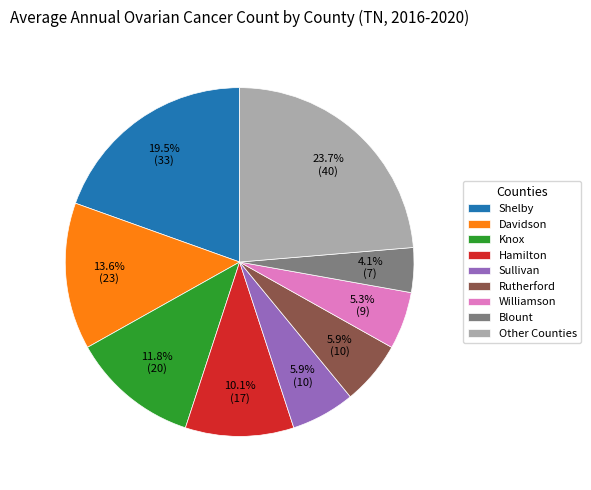

Approximately how many times larger is the value at Rutherford compared to Sullivan?

1.0